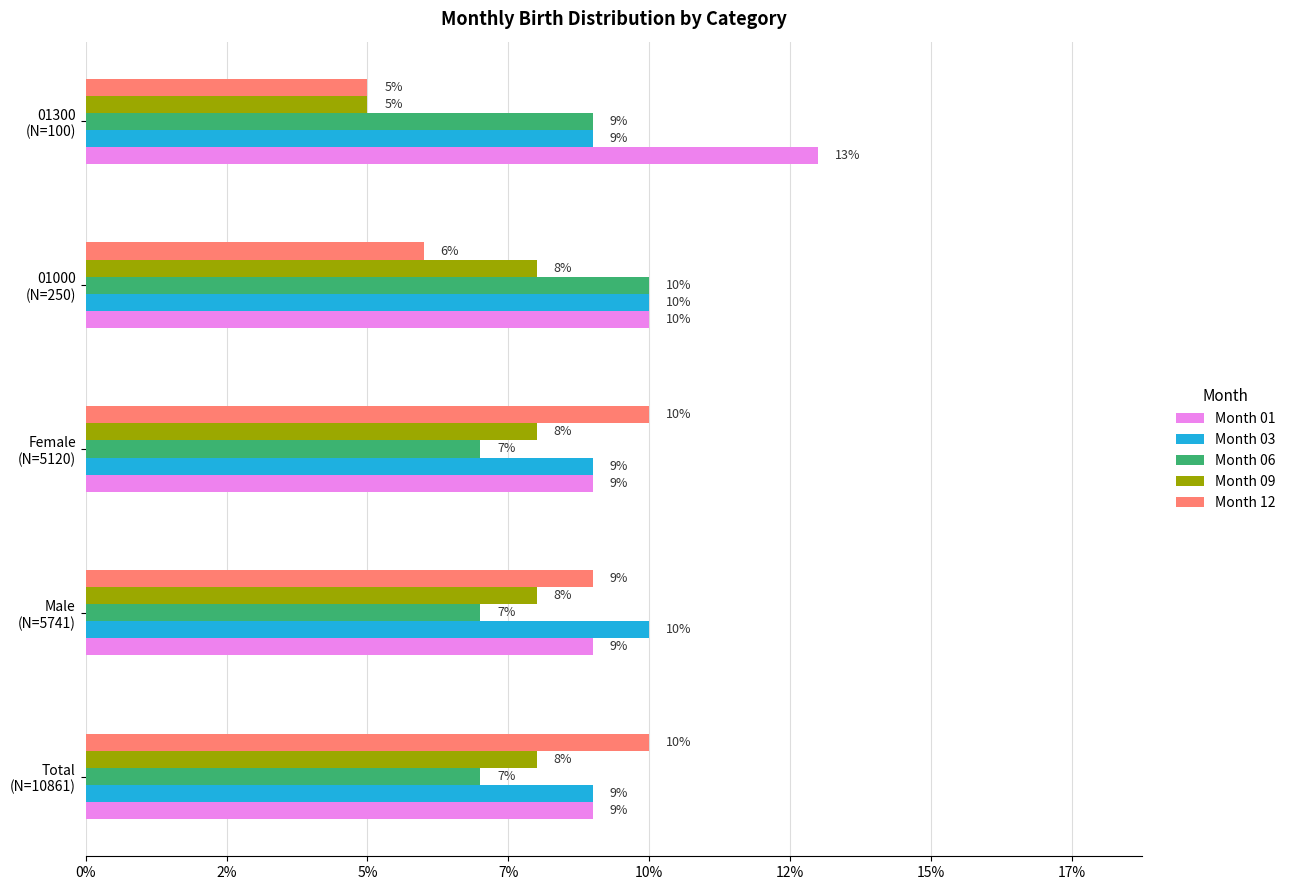

What are all the series names shown in the legend?

Month 01, Month 03, Month 06, Month 09, Month 12